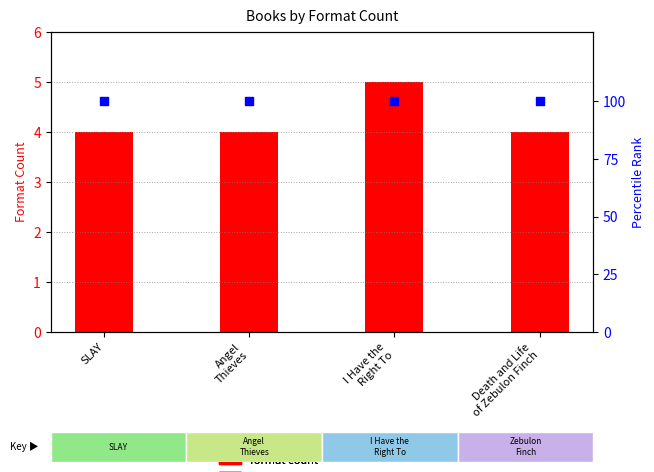

At which category is the sum across all series the highest?

I Have the
Right To